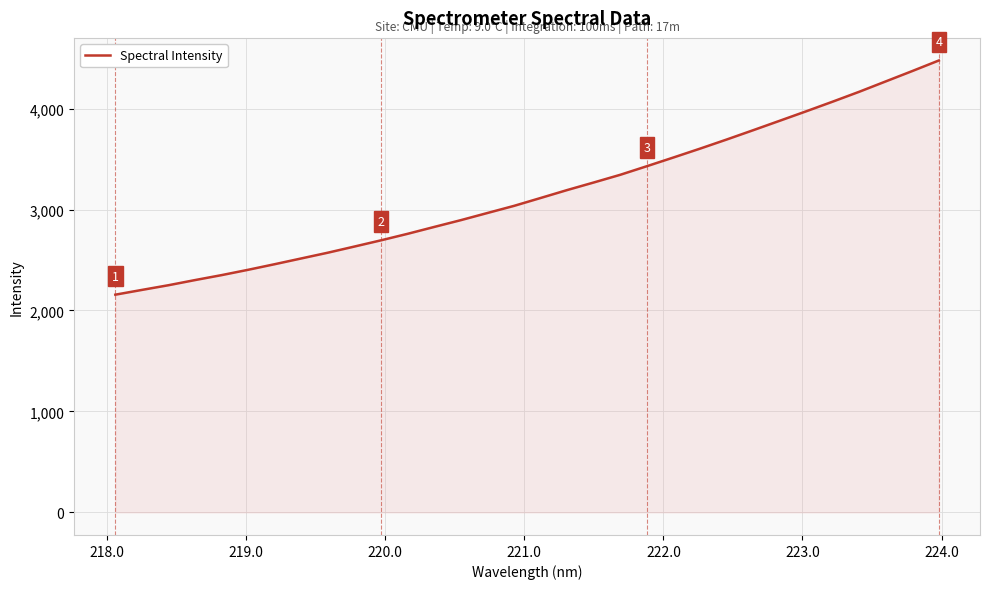

What is the sum of all values?

101175.3